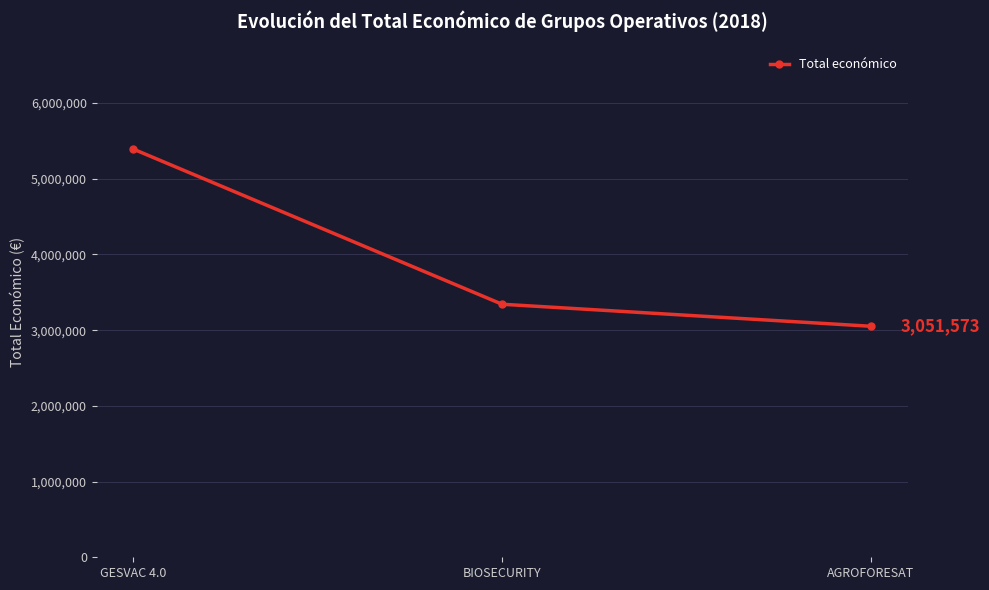

Is it true that the value at GESVAC 4.0 is 8042124?

False